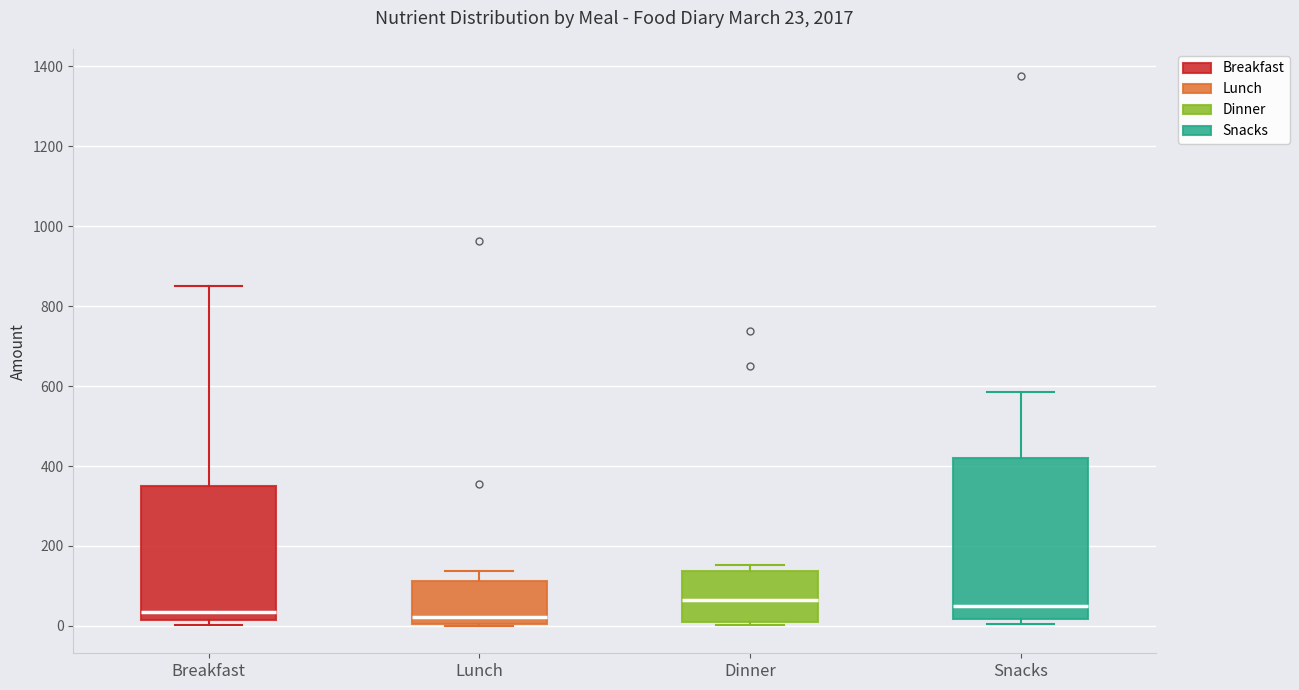

Comparing the boxes themselves (not the whiskers), which one is the tallest?

Snacks